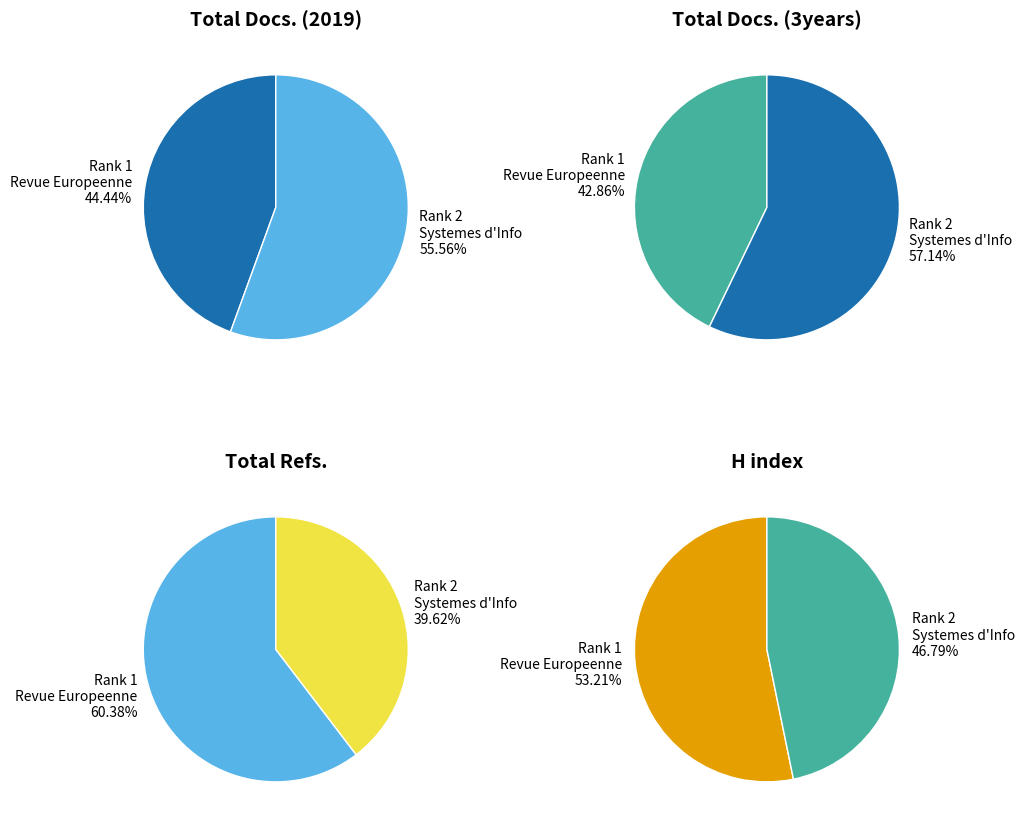

Which slice is the largest?

Rank 2 - Systemes d Information